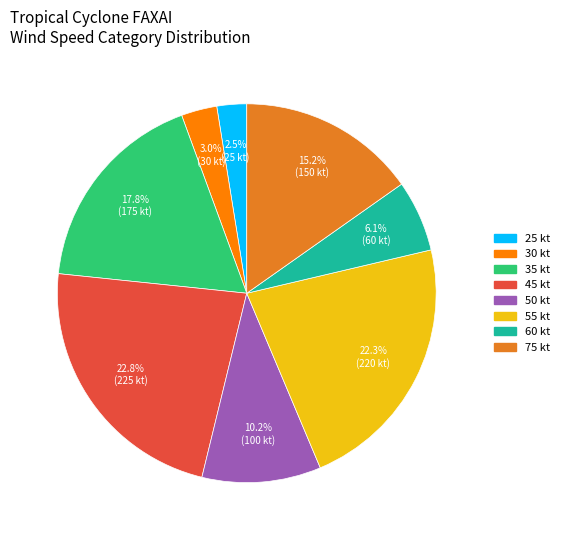

Is there a majority slice in this chart?

No